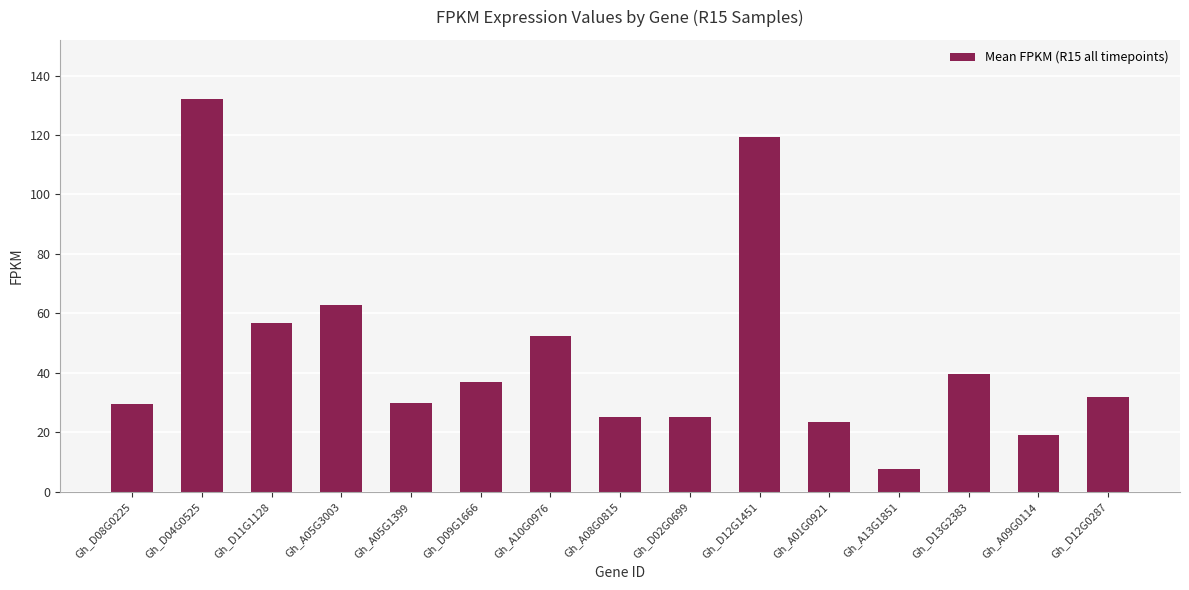

What is the difference between the values at Gh_A10G0976 and Gh_D11G1128?

4.1